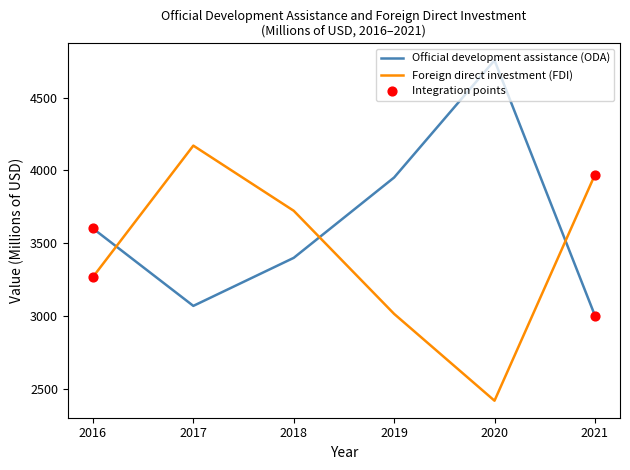

What is the total value across all series at 2019?

6967.2